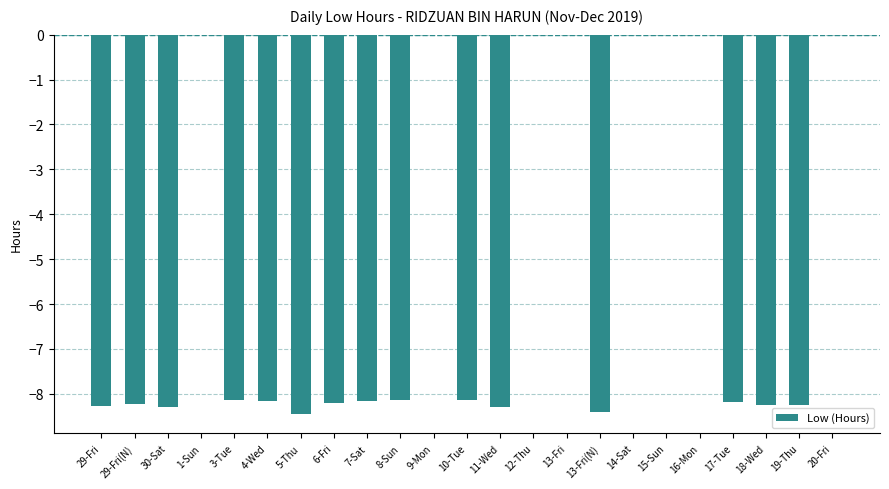

How many values exceed -8?

8